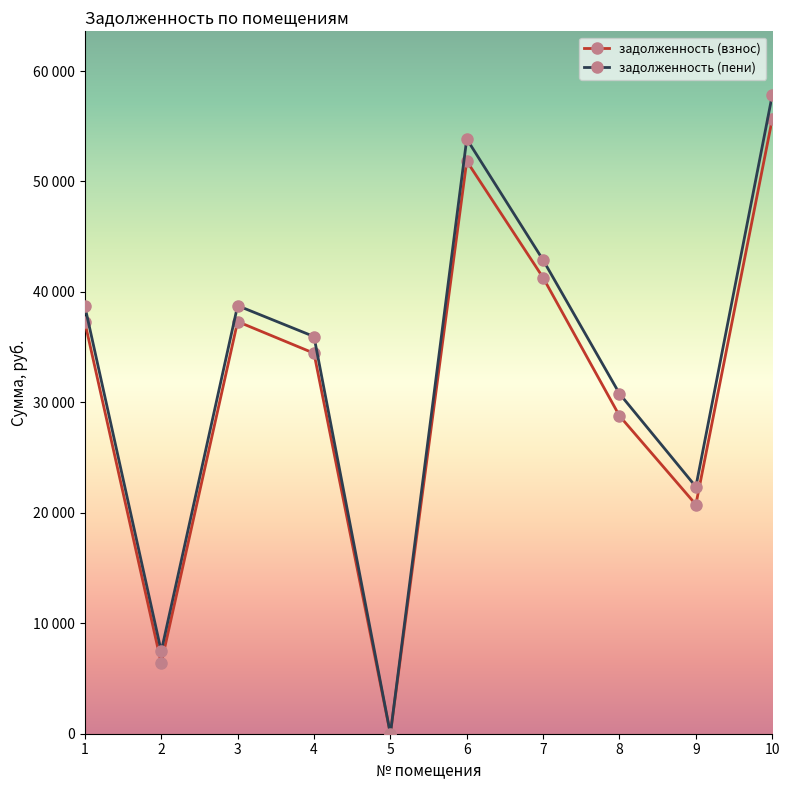

Is the value of задолженность (взнос) at 1 greater than the value of задолженность (пени) at 10?

No